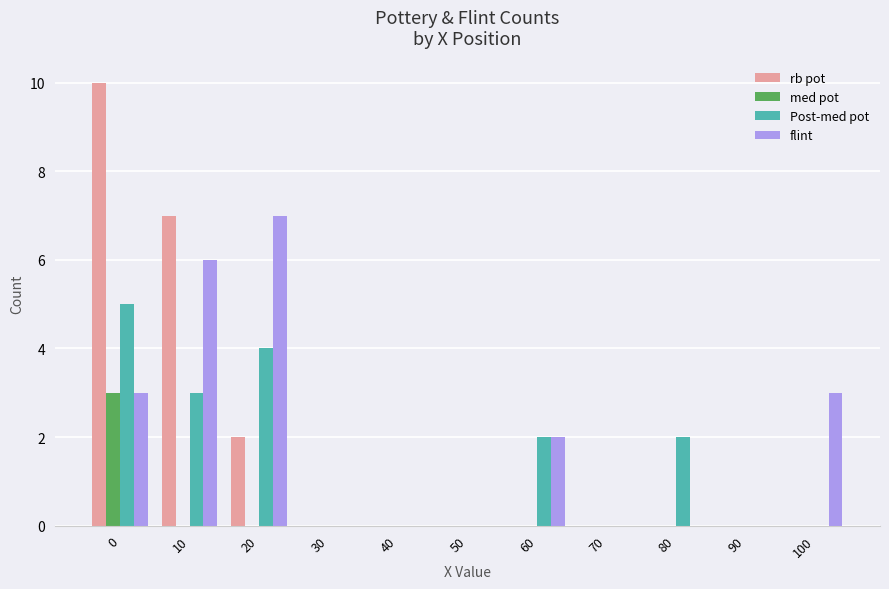

What is the sum of all rb pot values?

19